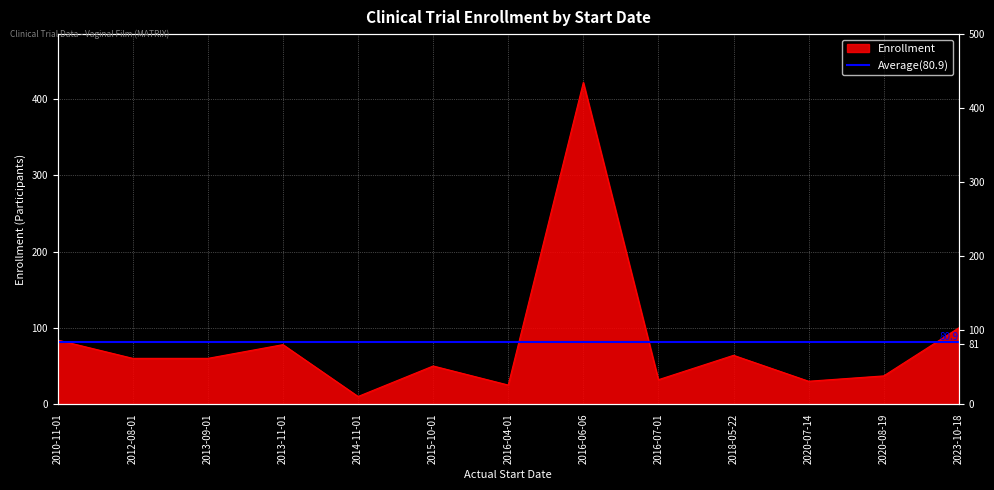

What is the greatest value displayed?

422